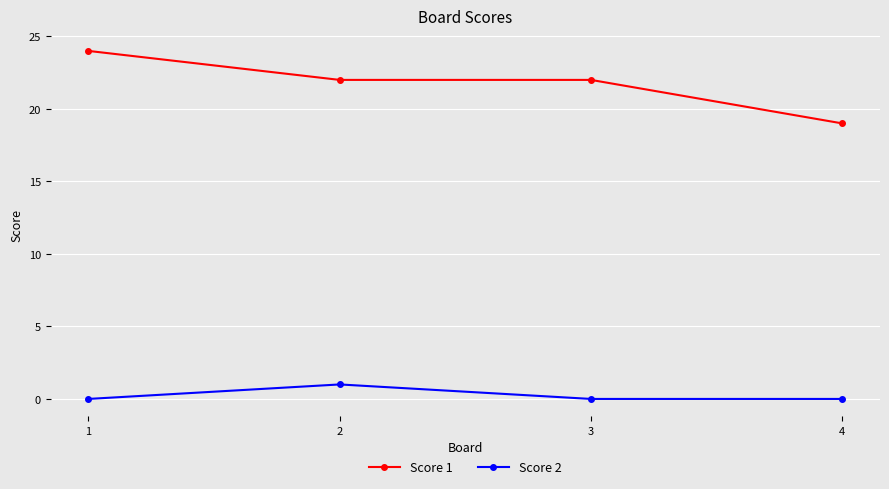

At which category is the sum across all series the highest?

1